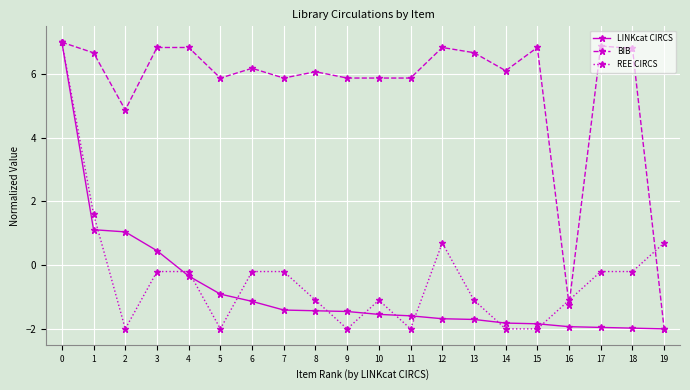

Which series changed the most between 2 and 9?

LINKcat CIRCS